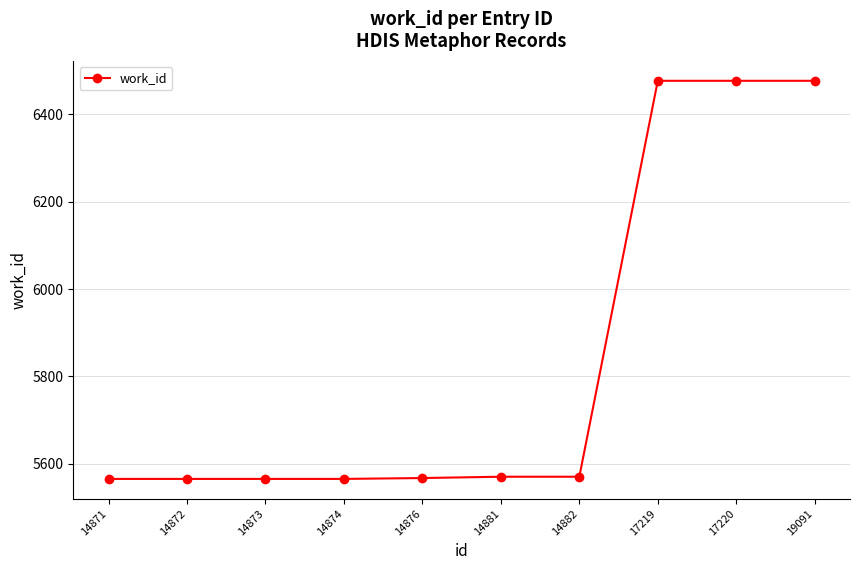

What is the greatest value displayed?

6477